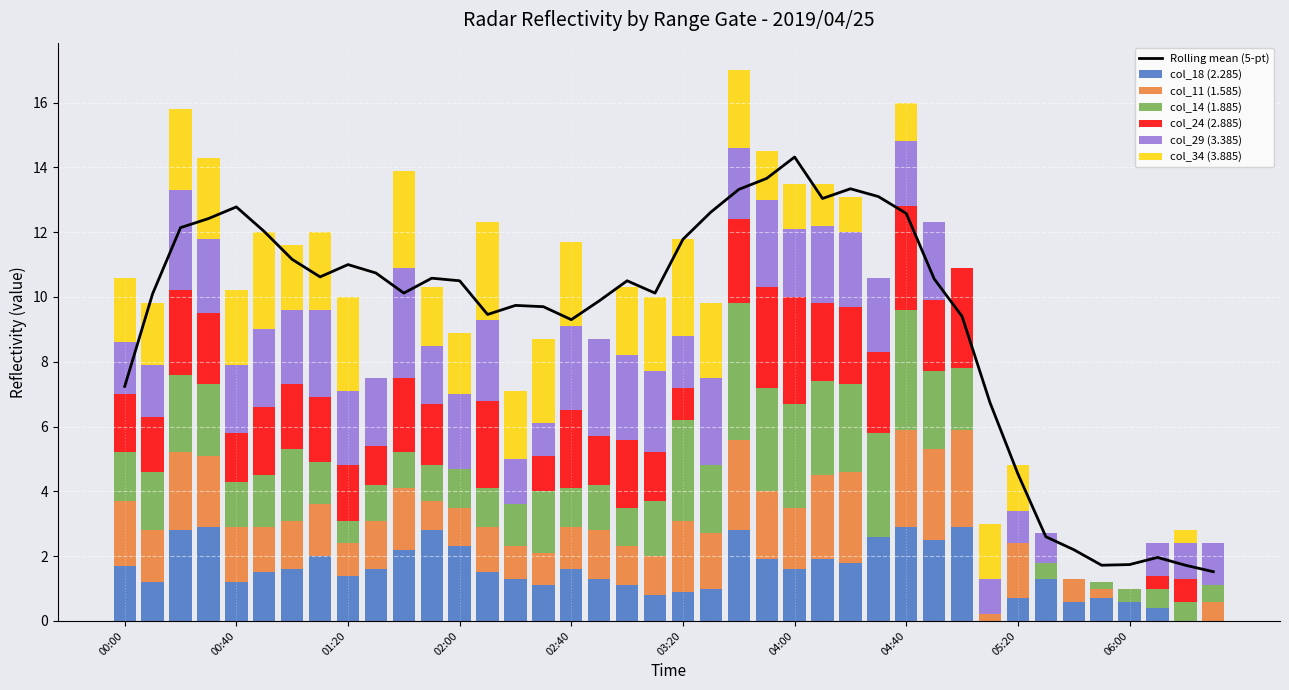

Are the bars horizontal?

No